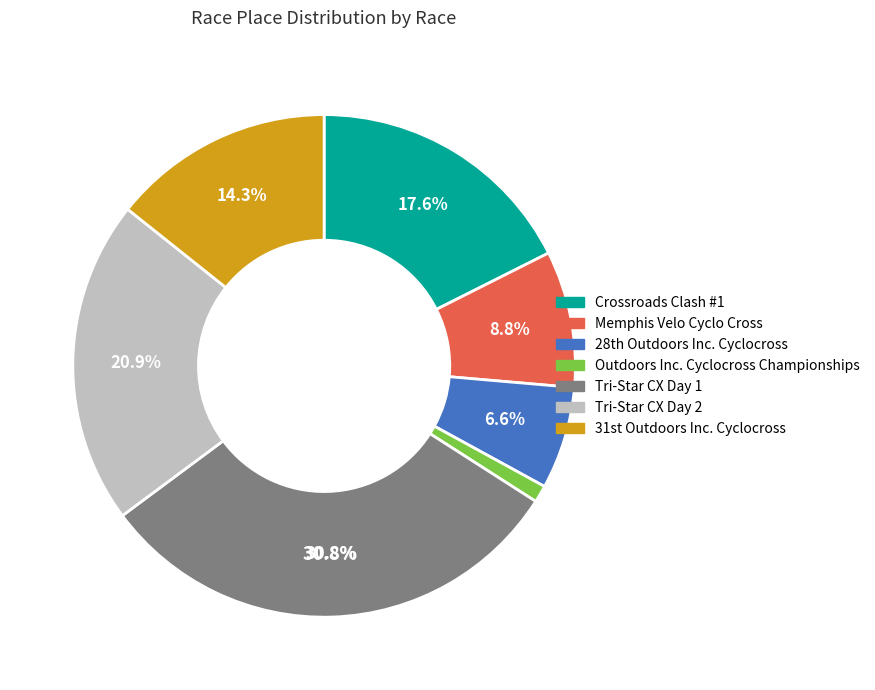

To the nearest percent, what is the difference between the largest and smallest slice percentages?

30%